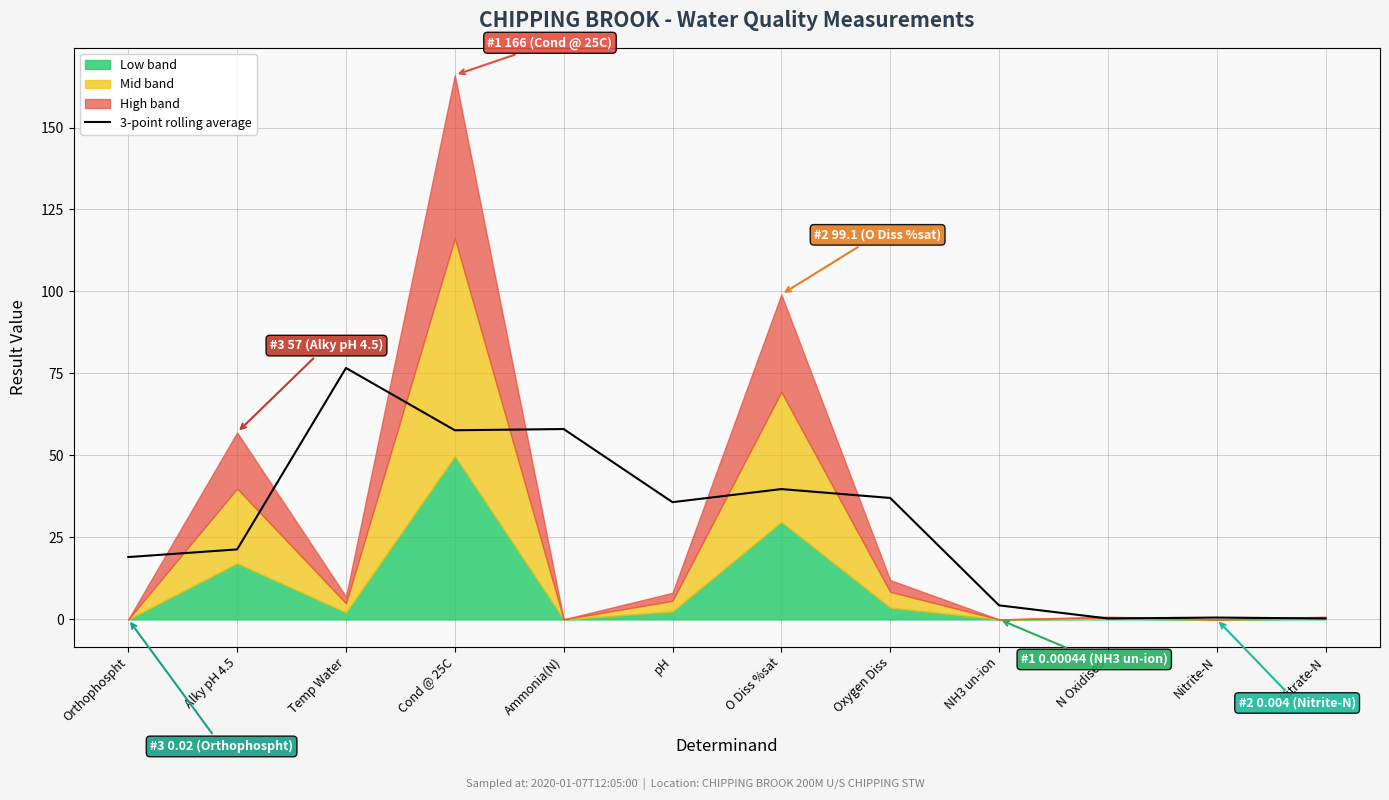

The value at O Diss %sat is 39.7. True or false?

True